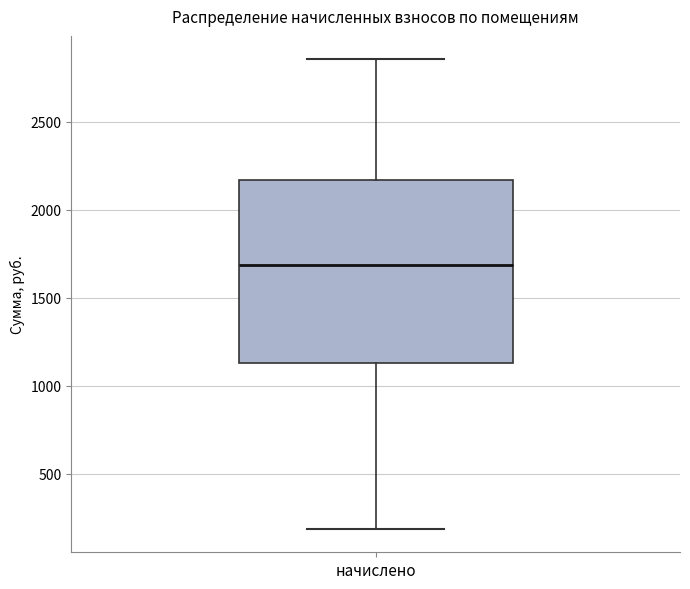

Transcribe this box plot: give where the median line is, the range the box spans, and where the two whiskers end, as read against the y-axis. The values are not printed on the chart, so give them approximately, as read against the axis.

median 1700, box 1150 to 2150, whiskers 200 to 2850